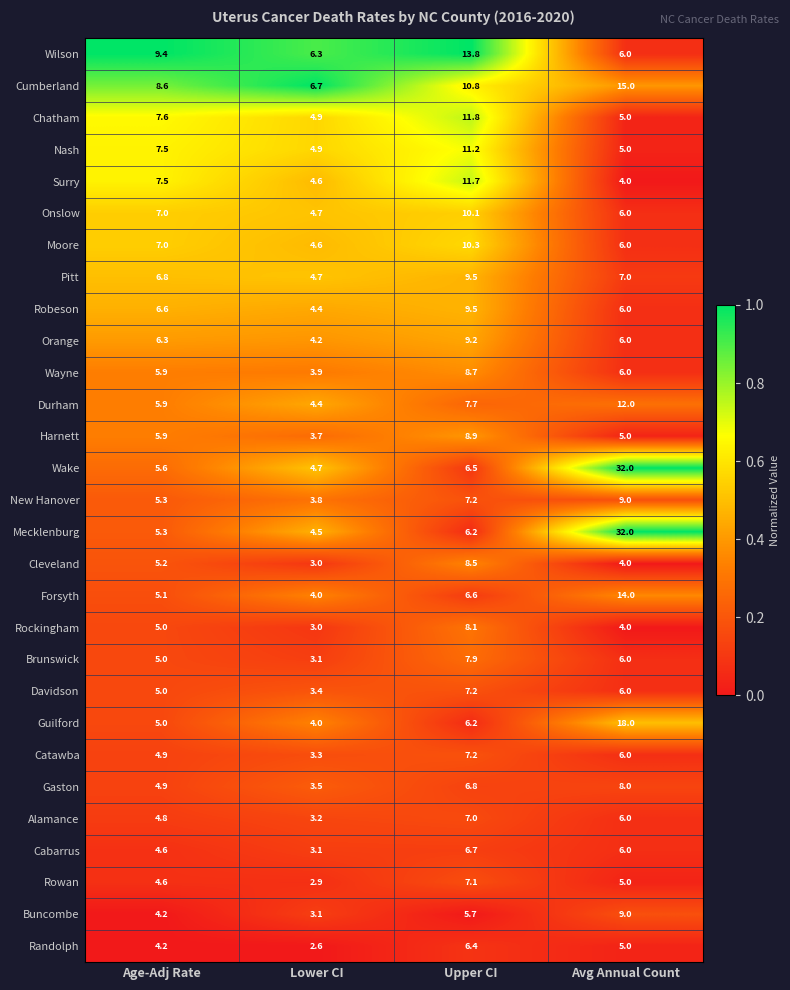

List the labels in order of New Hanover value, largest first.

Avg Annual Count, Upper CI, Age-Adj Rate, Lower CI